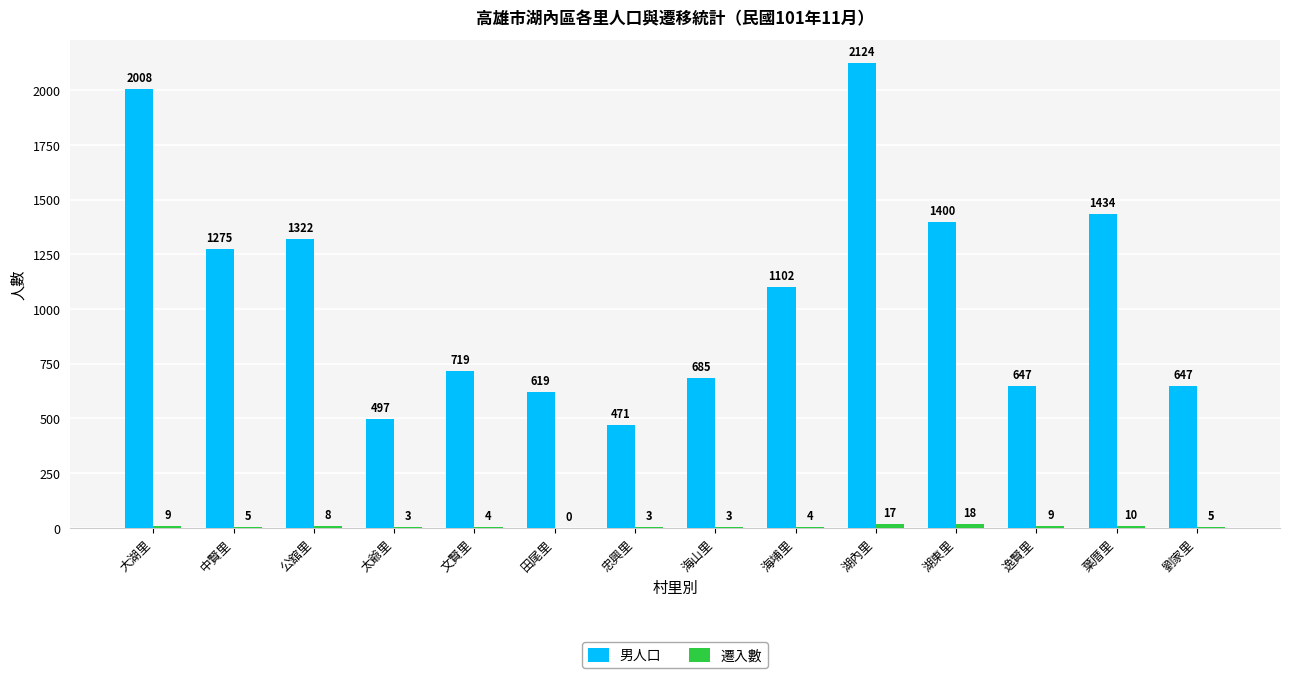

At which label does 男人口 first exceed 1102?

大湖里